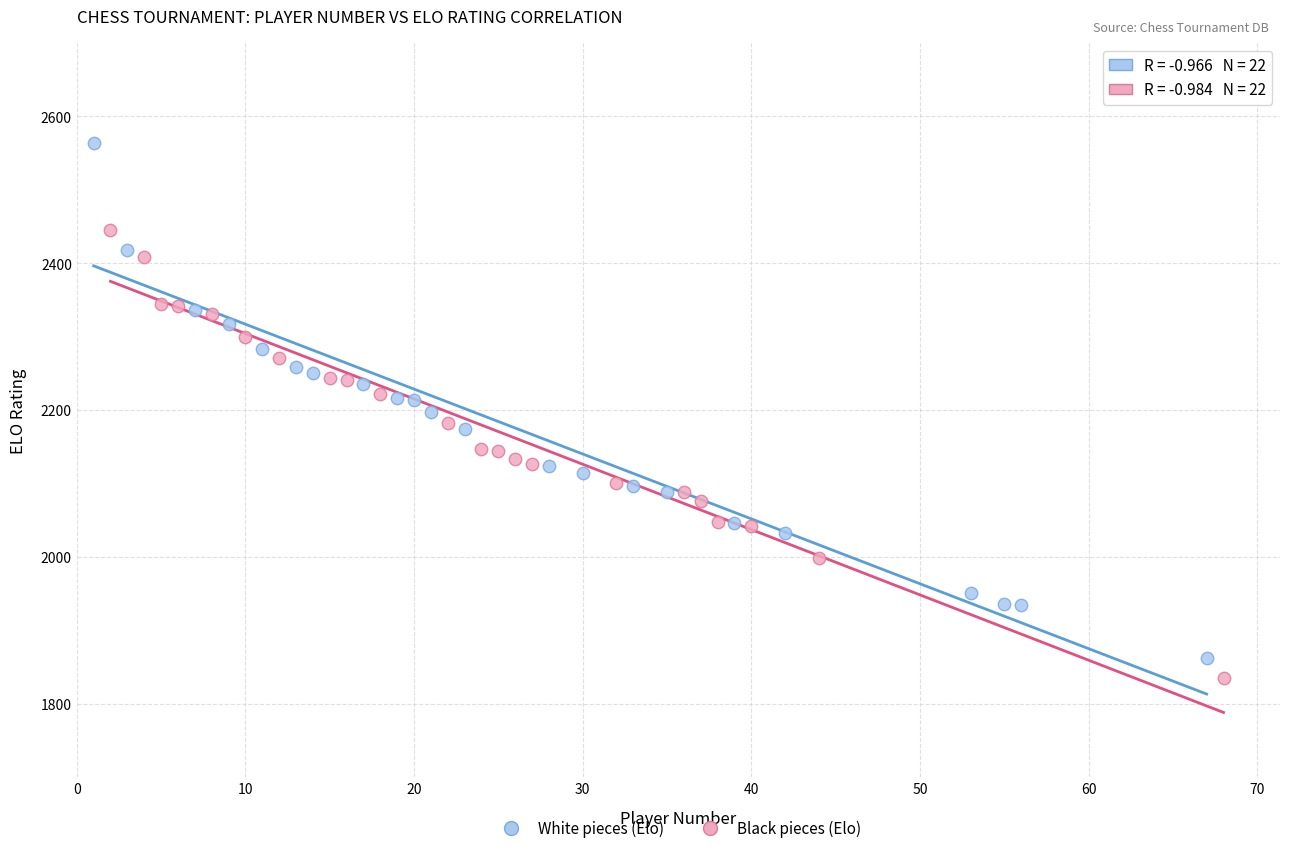

Which series has the largest Y range (max minus min)?

White pieces (Elo)